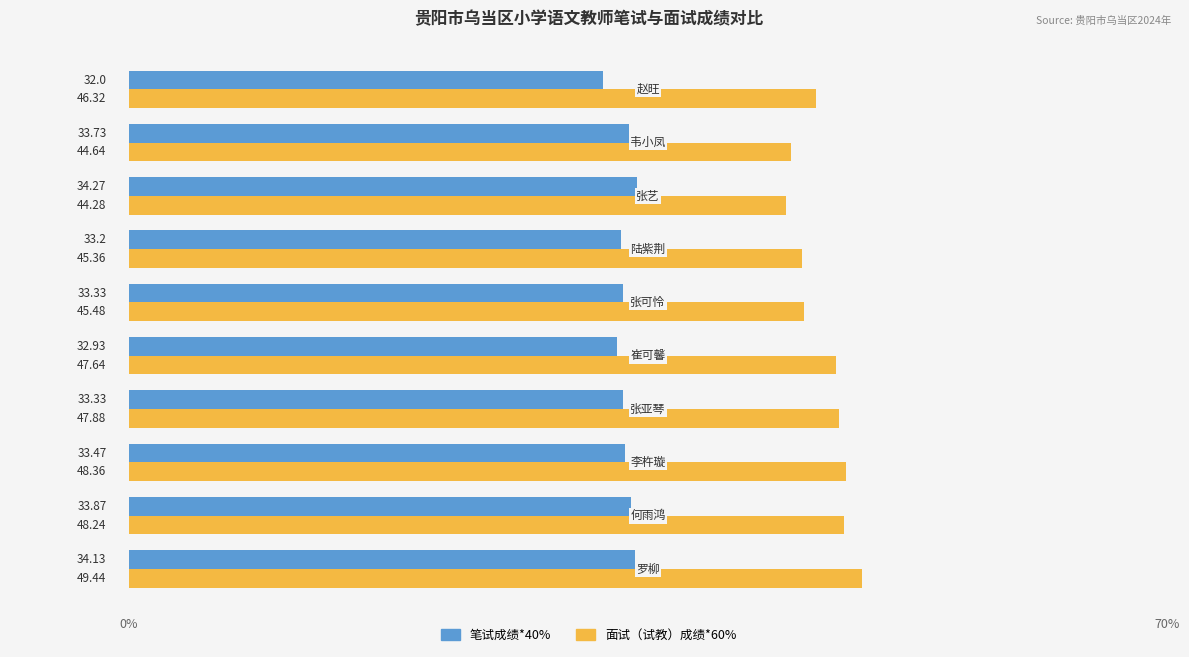

List the series in order of their overall mean, lowest first.

笔试成绩*40%, 面试（试教）成绩*60%